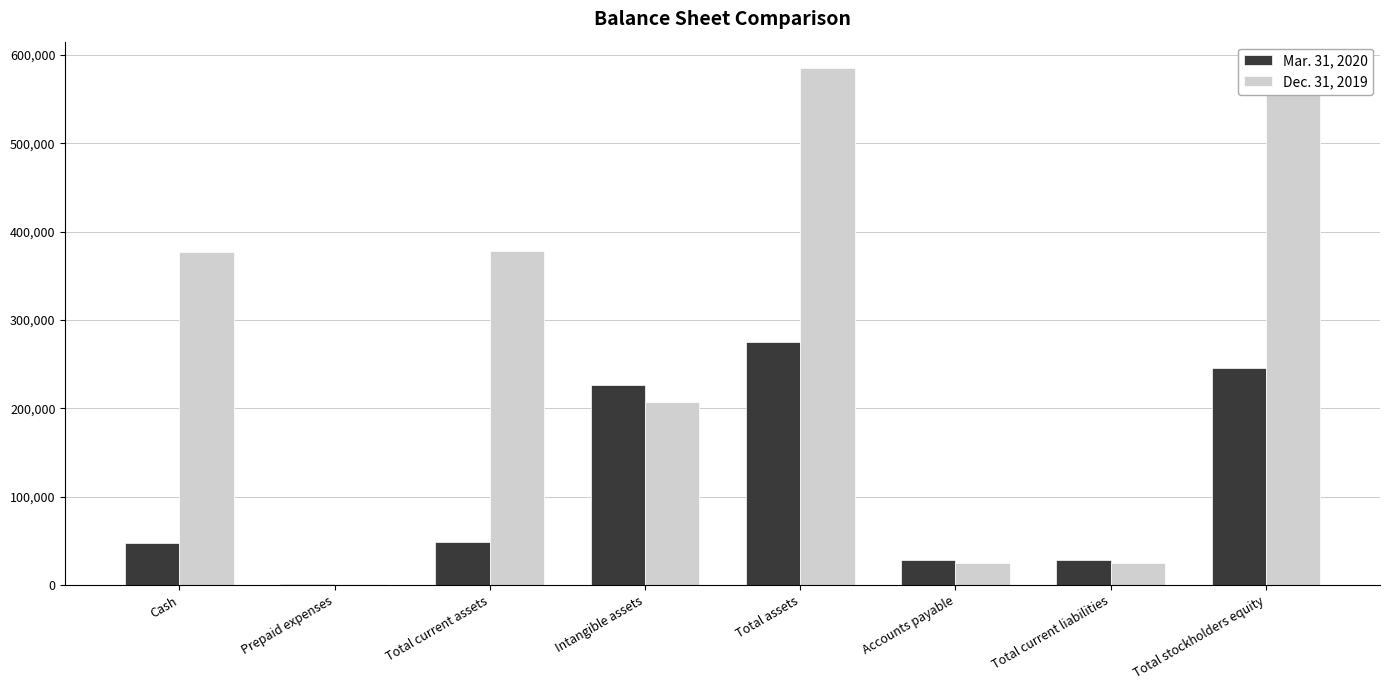

What is the greatest value displayed?

585907